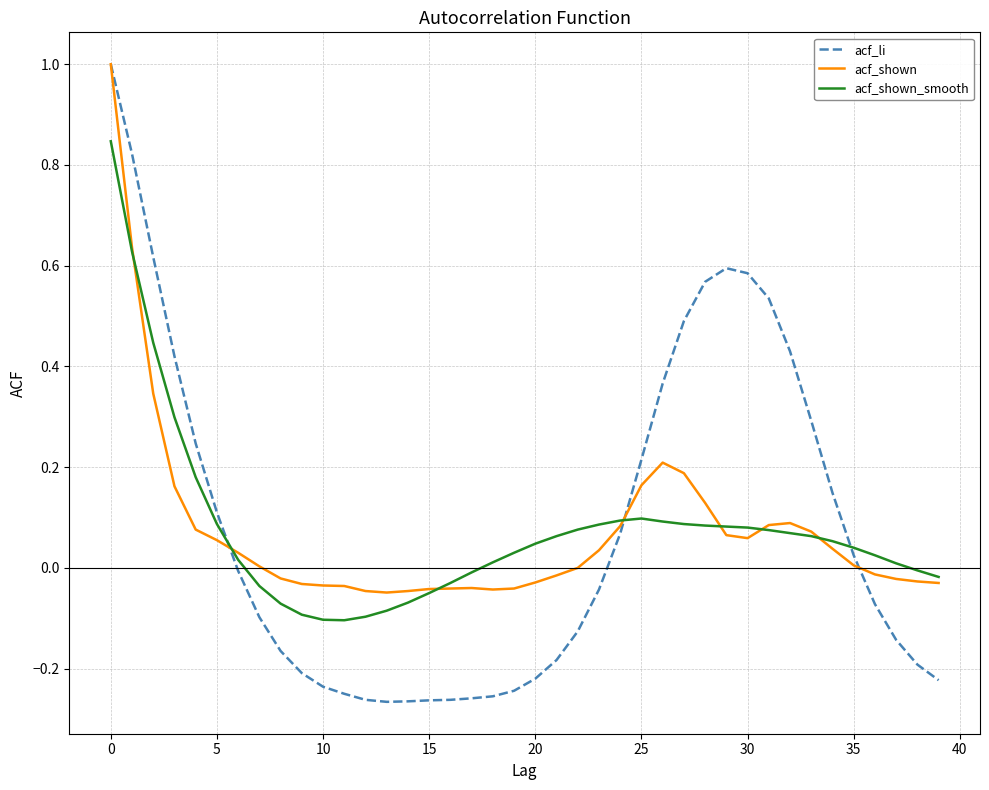

What is the maximum value shown in the chart?

1.0